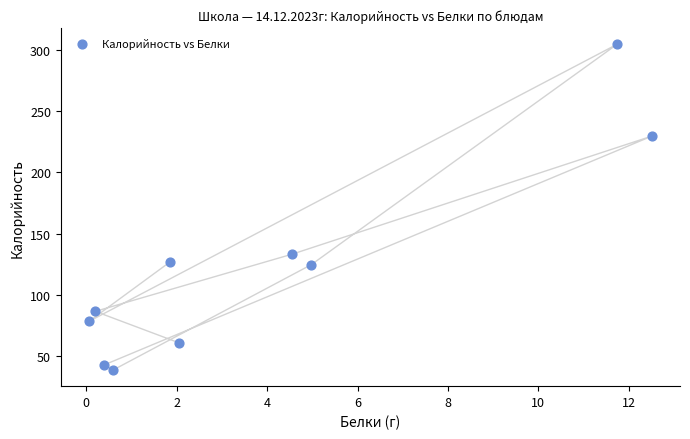

What Y value in the scatter plot is closest to 171?

133.2